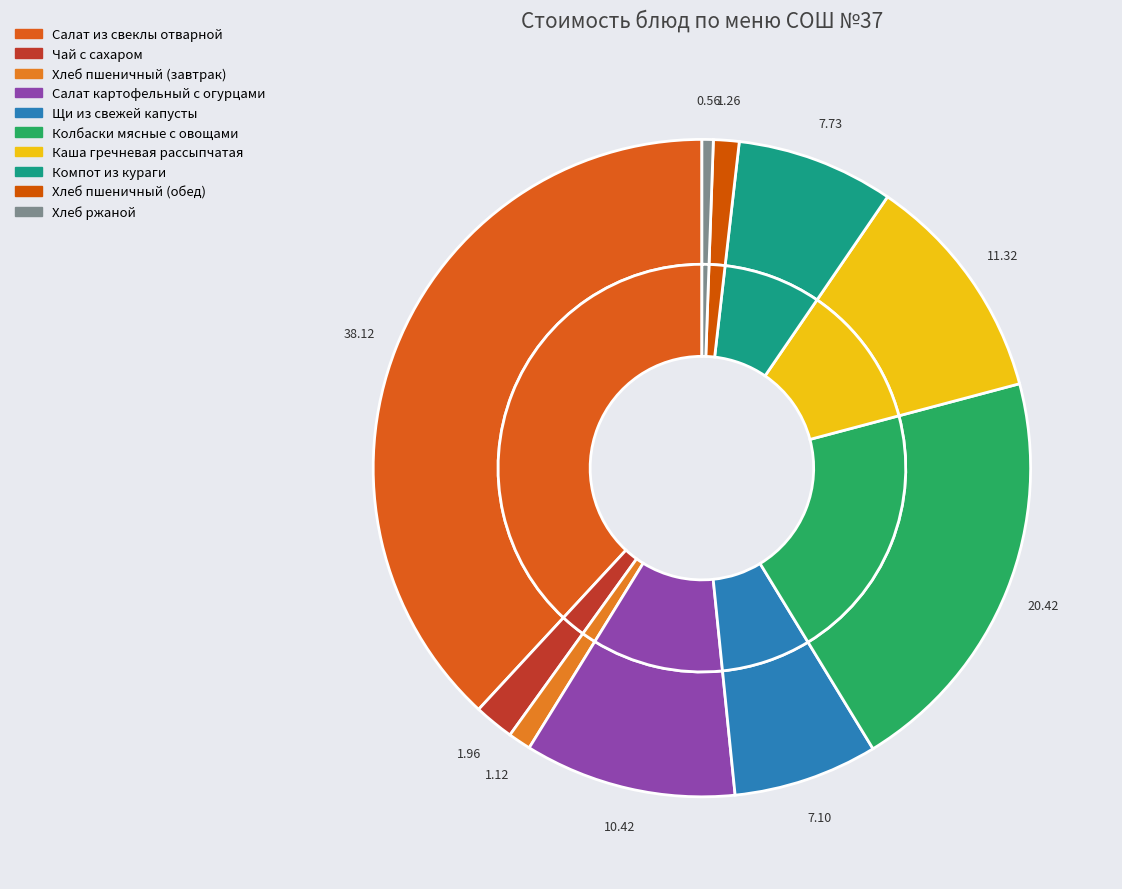

Which has a higher value, Колбаски мясные с овощами or Хлеб пшеничный (обед)?

Колбаски мясные с овощами